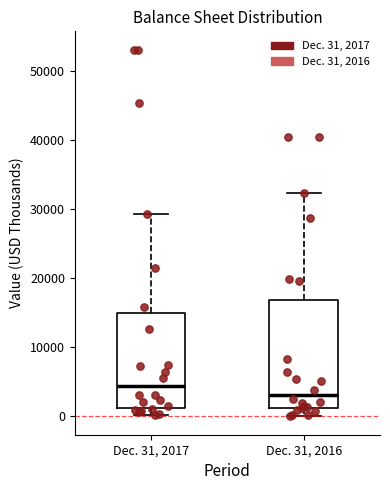

Which box's median line is the lowest?

Dec. 31, 2016